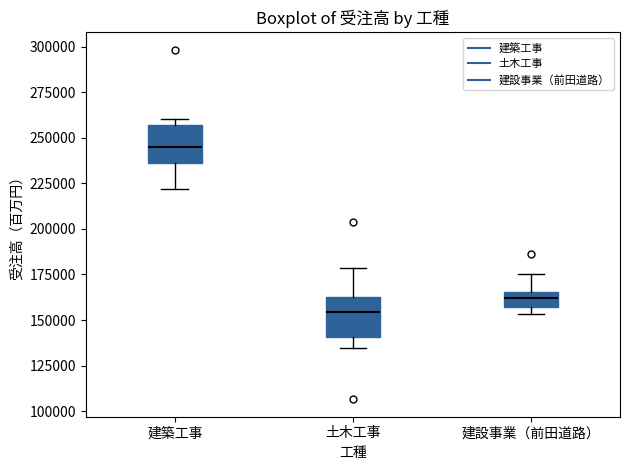

Reading left to right, transcribe this box plot: for each box, give where its median line is, the range the box spans, and where its two whiskers end, as read against the y-axis. The values are not printed on the chart, so give them approximately, as read against the axis.

建築工事: median 245000, box 235000 to 255000, whiskers 220000 to 260000
土木工事: median 155000, box 140000 to 165000, whiskers 135000 to 180000
建設事業（前田道路）: median 160000, box 155000 to 165000, whiskers 155000 (just below the box's lower edge) to 175000